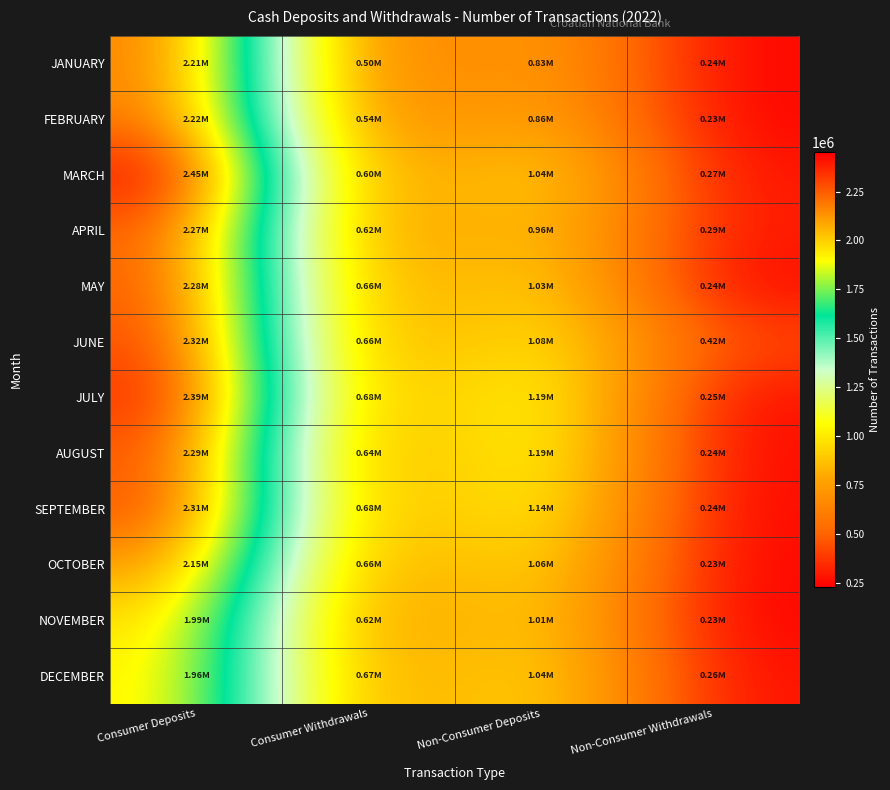

Between Non-Consumer Withdrawals and Consumer Deposits, which is larger?

Consumer Deposits